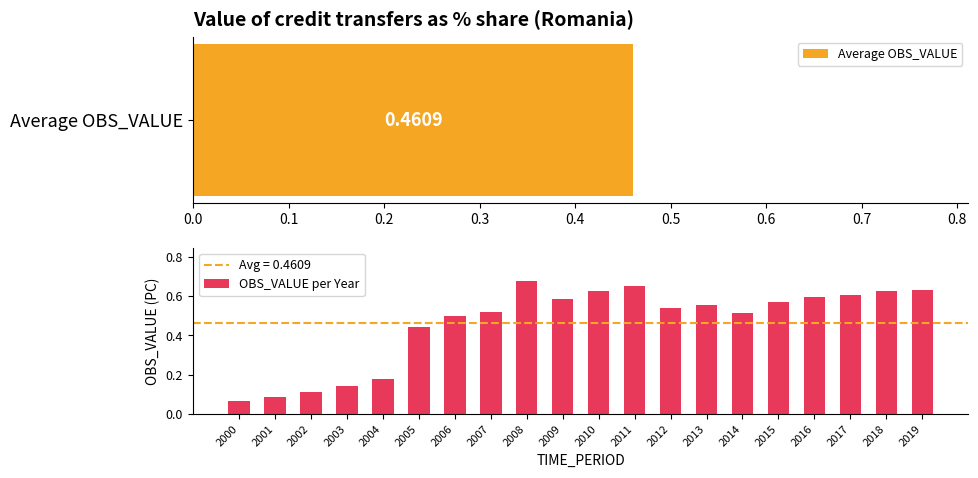

Count the OBS_VALUE per Year values in the range 0 to 1.

20